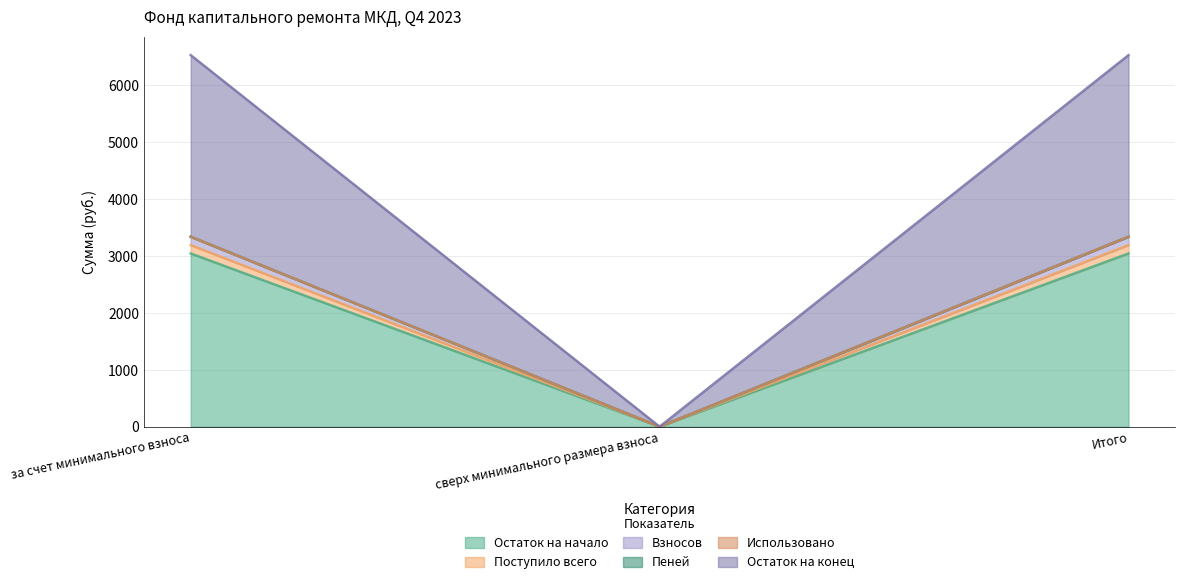

Which category has the lowest value in the Остаток на начало series?

сверх минимального размера взноса